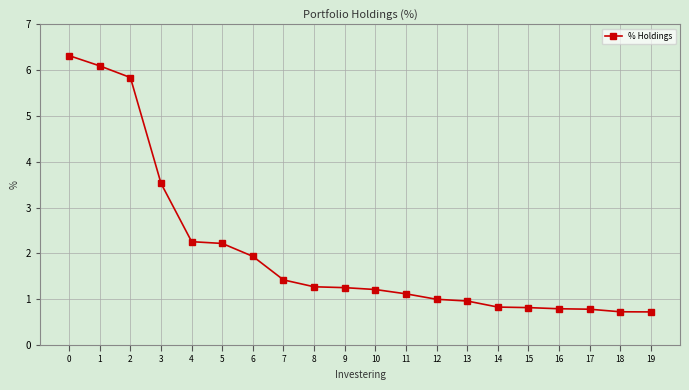

What is the difference between the maximum and minimum values?

5.6